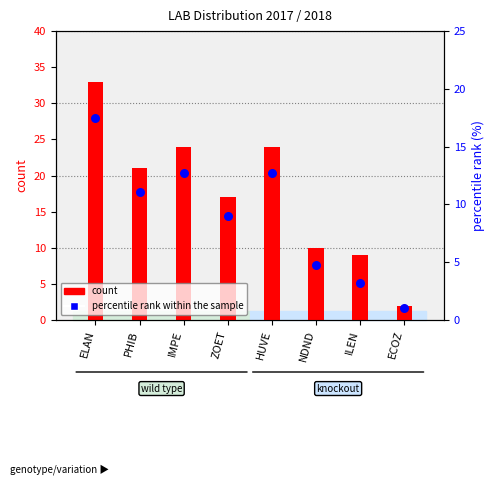

Is the value of count at ECOZ greater than the value of percentile rank within the sample at HUVE?

No